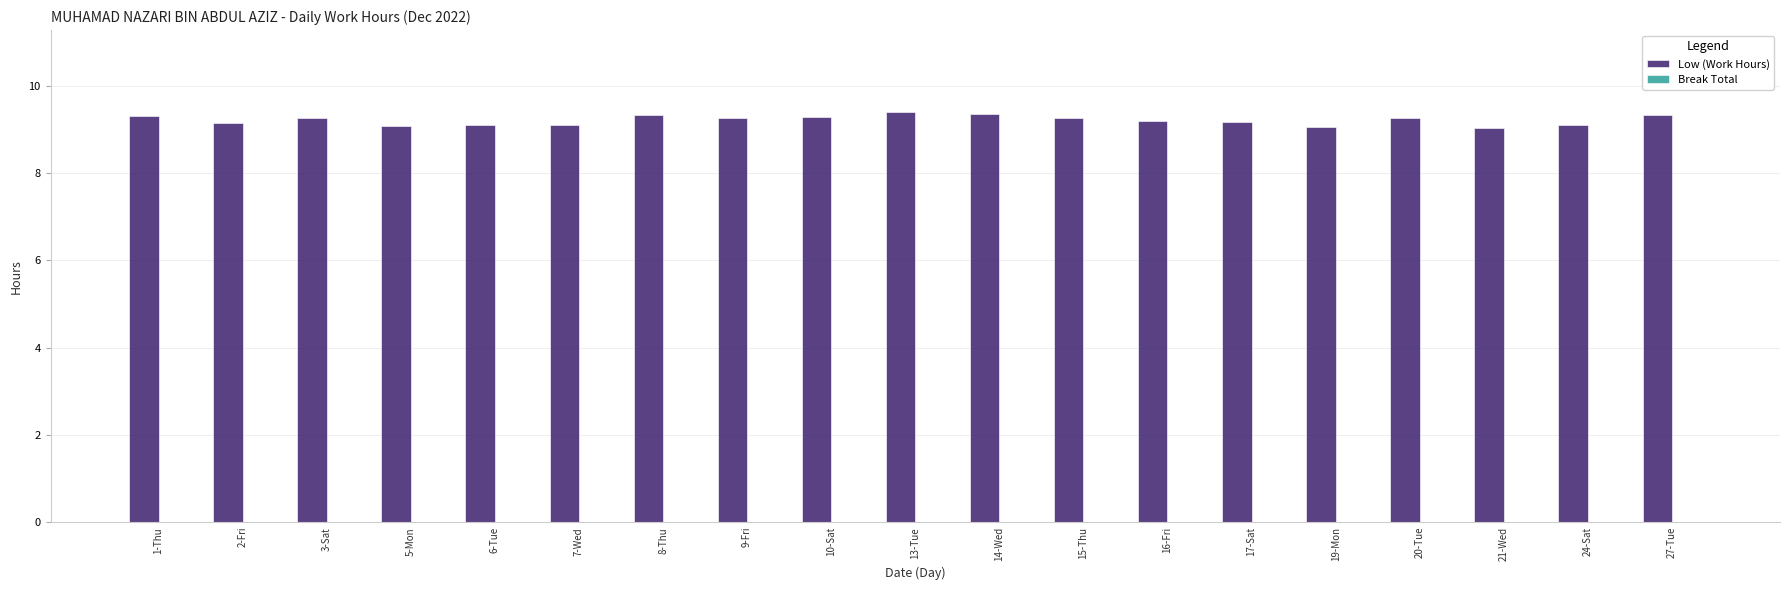

What is the greatest value displayed?

9.4